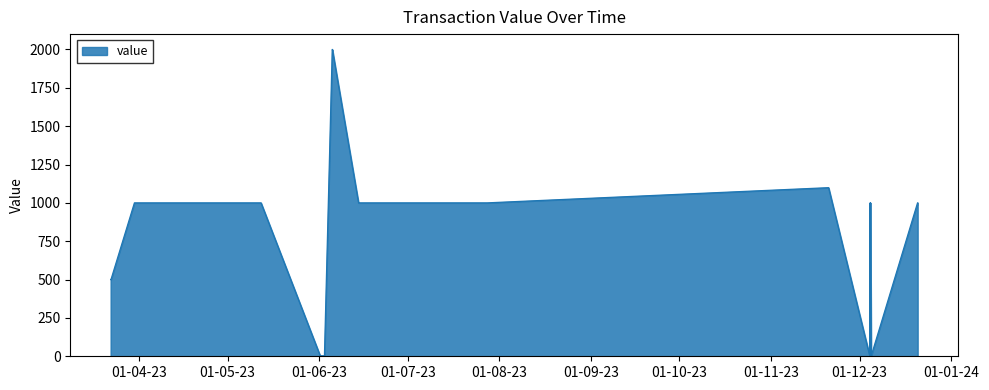

What is the value of the 34th point from the left?

1000.0